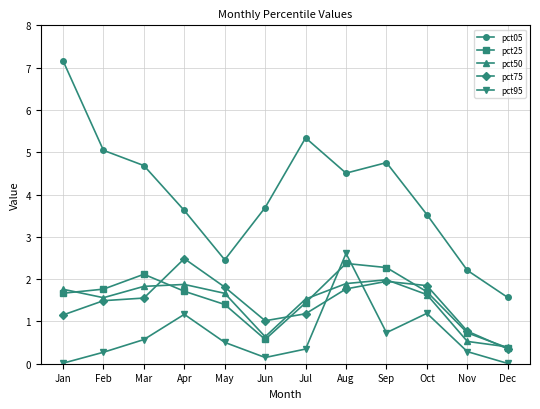

Which label corresponds to the largest value in the chart?

Jan